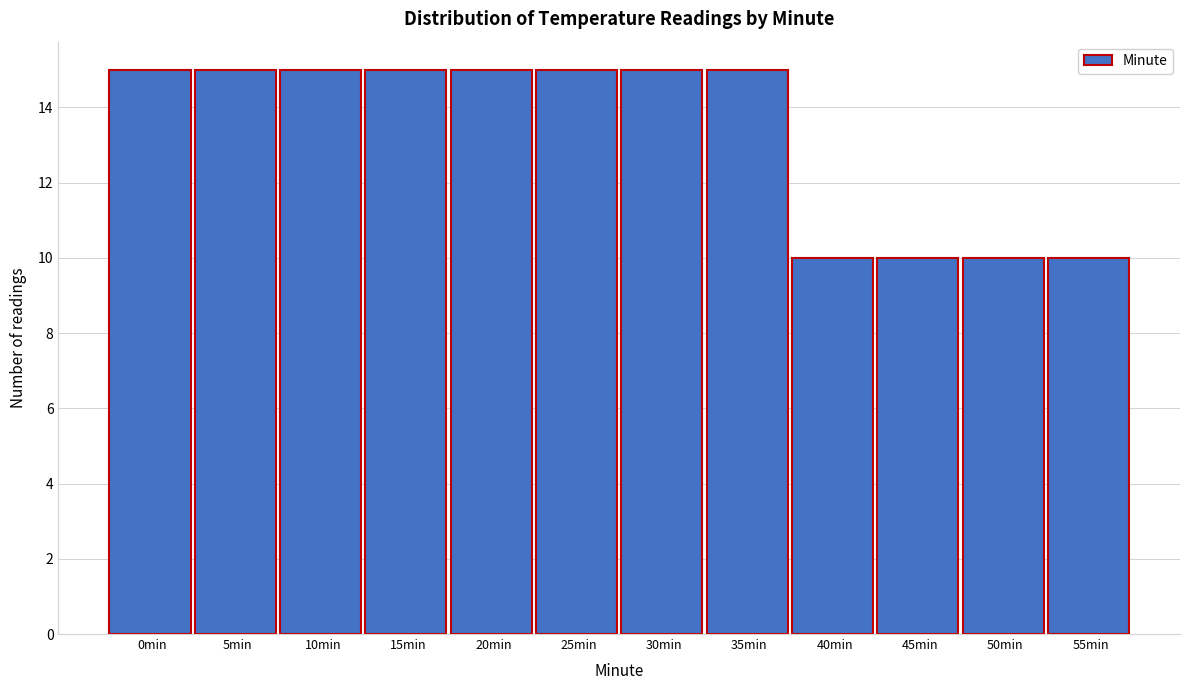

Reading left to right, what are all the values shown in this chart?

0min=15	5min=15	10min=15	15min=15	20min=15	25min=15	30min=15	35min=15	40min=10	45min=10	50min=10	55min=10